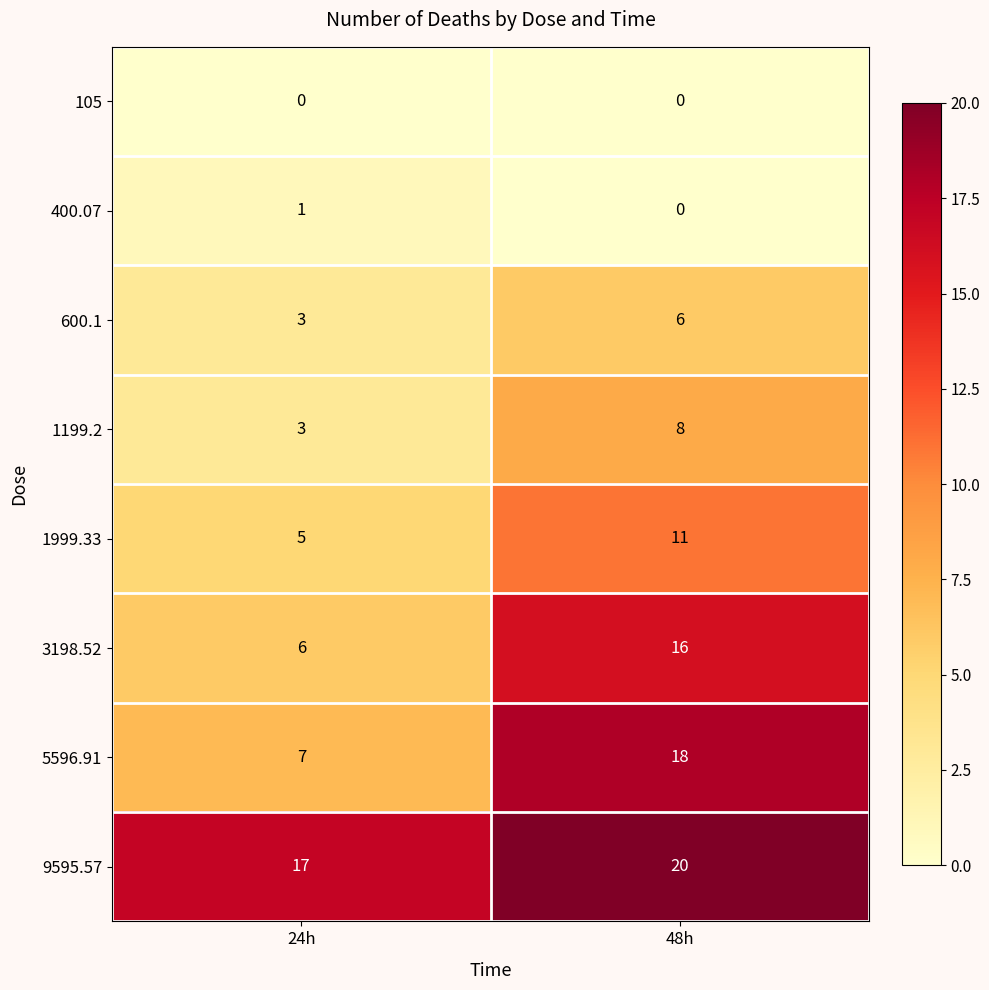

At which category is the sum across all series the highest?

48h